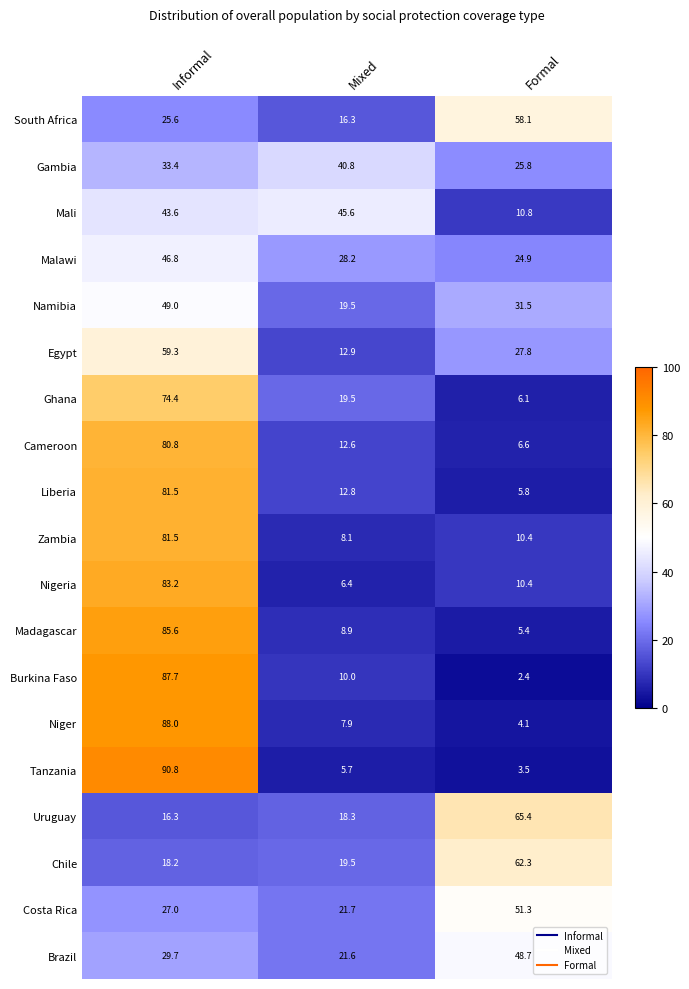

What is the smallest value displayed?

2.4